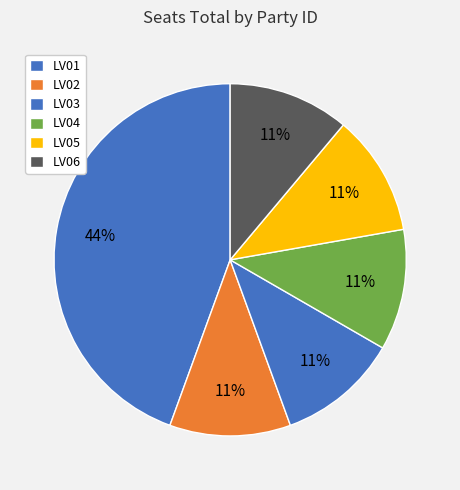

How many segments does this pie chart have?

6